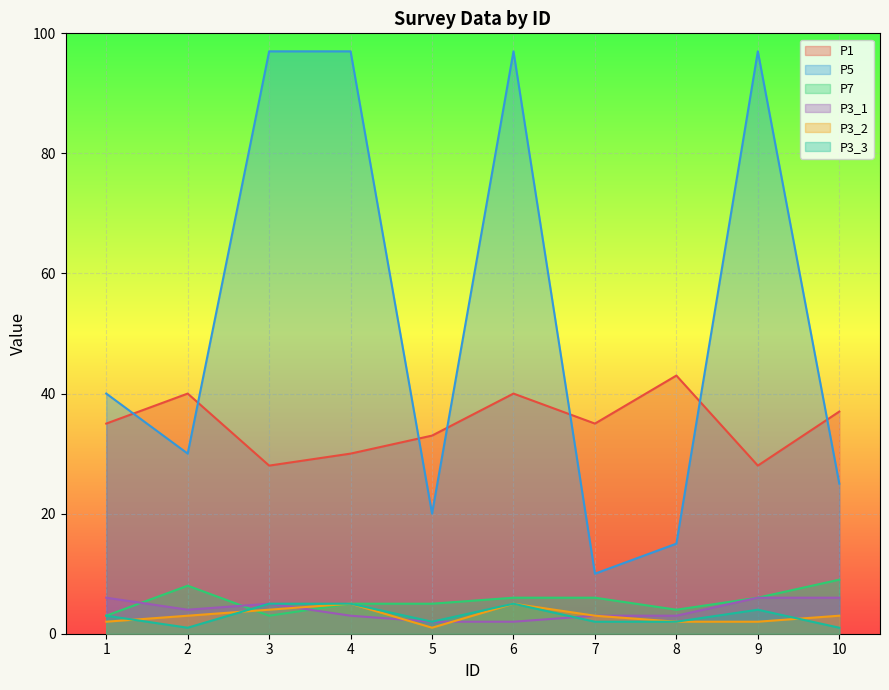

True or false: P1 and P3_2 intersect in this chart.

False